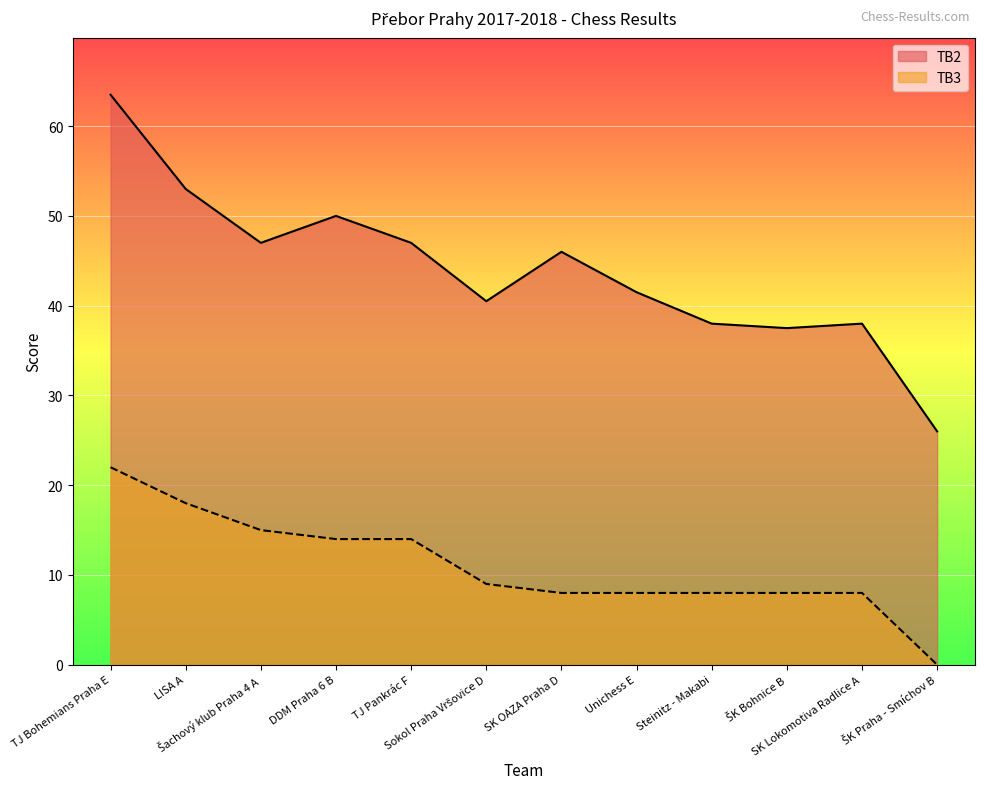

Reading right to left, what are all the values shown in this chart?

TB2: ŠK Praha - Smíchov B=26.0	SK Lokomotiva Radlice A=38.0	ŠK Bohnice B=37.5	Steinitz - Makabi=38.0	Unichess E=41.5	SK OAZA Praha D=46.0	Sokol Praha Vršovice D=40.5	TJ Pankrác F=47.0	DDM Praha 6 B=50.0	Šachový klub Praha 4 A=47.0	LISA A=53.0	TJ Bohemians Praha E=63.5
TB3: ŠK Praha - Smíchov B=0.0	SK Lokomotiva Radlice A=8.0	ŠK Bohnice B=8.0	Steinitz - Makabi=8.0	Unichess E=8.0	SK OAZA Praha D=8.0	Sokol Praha Vršovice D=9.0	TJ Pankrác F=14.0	DDM Praha 6 B=14.0	Šachový klub Praha 4 A=15.0	LISA A=18.0	TJ Bohemians Praha E=22.0